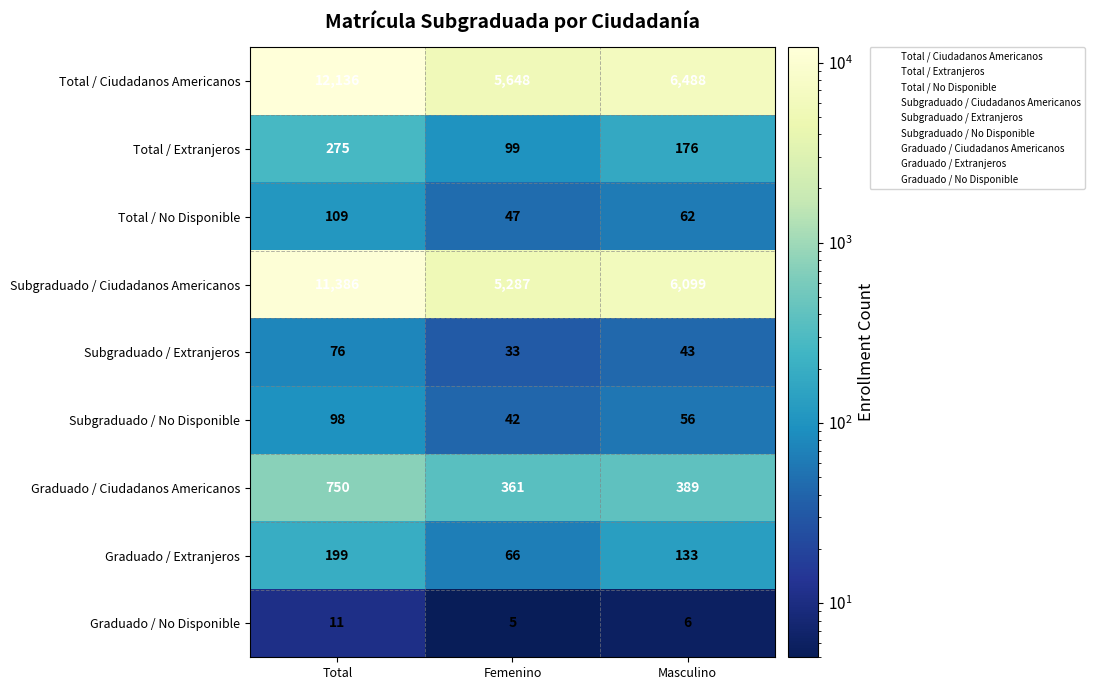

At which category does the chart reach its peak across all series?

Total